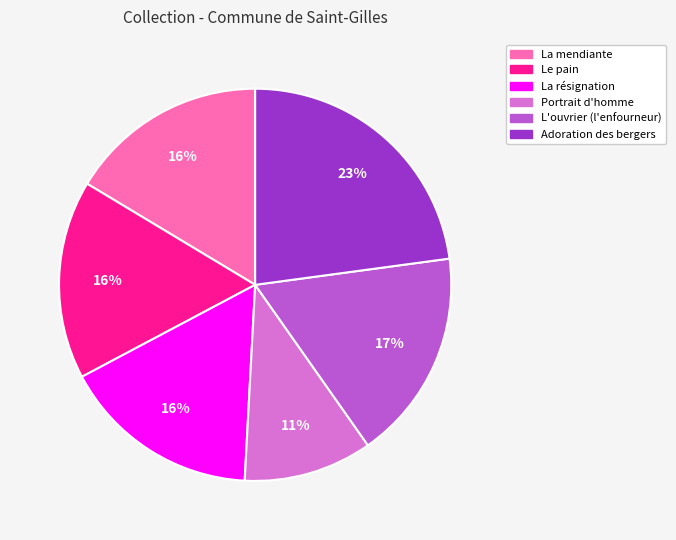

To the nearest percent, what is the average slice percentage?

17%